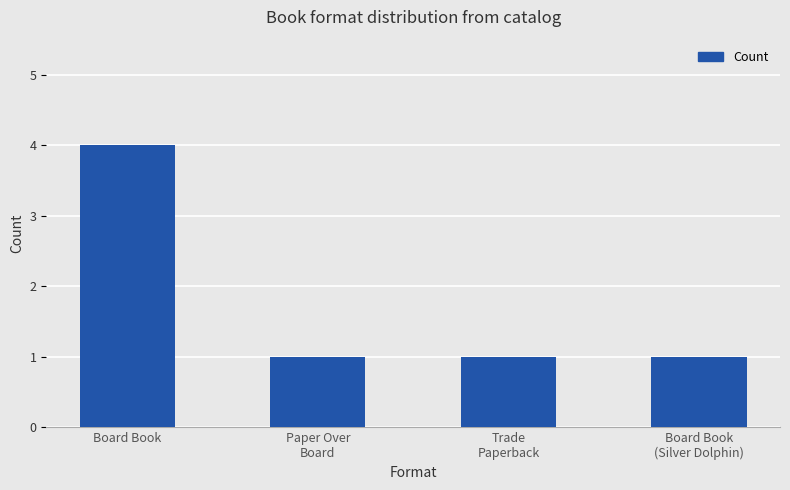

Reading left to right, transcribe all the data shown in this chart.

4	1	1	1